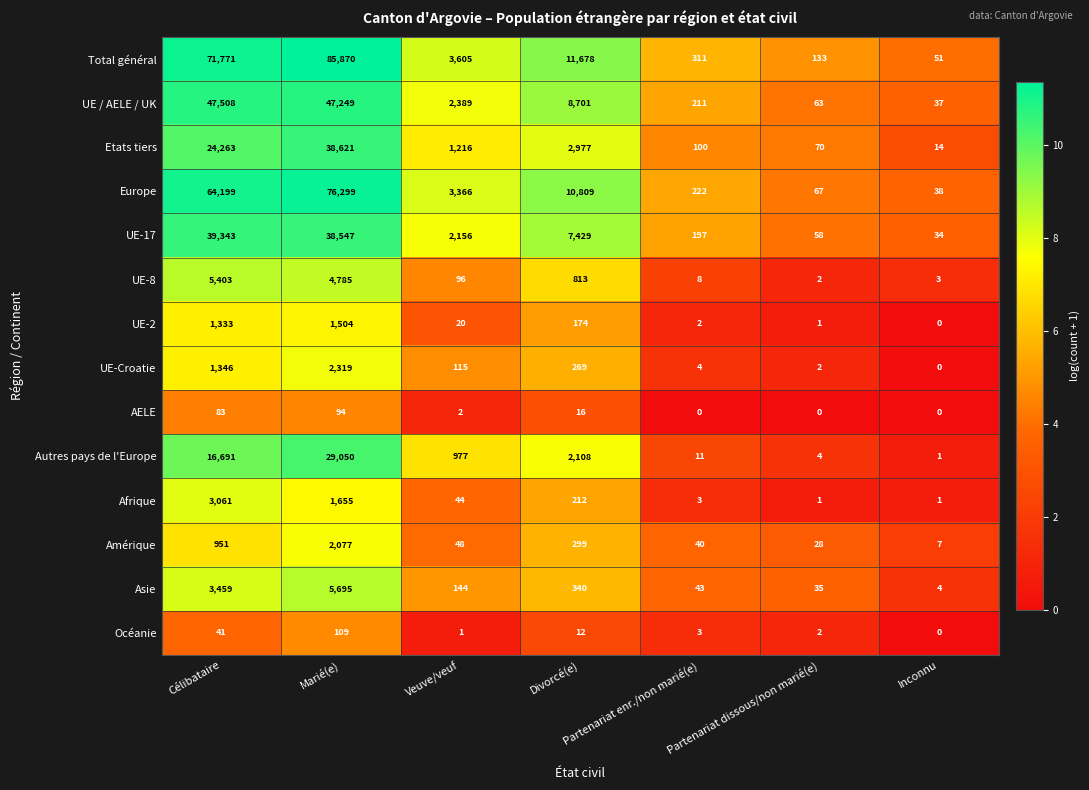

Which series has the largest total across all categories?

Total général